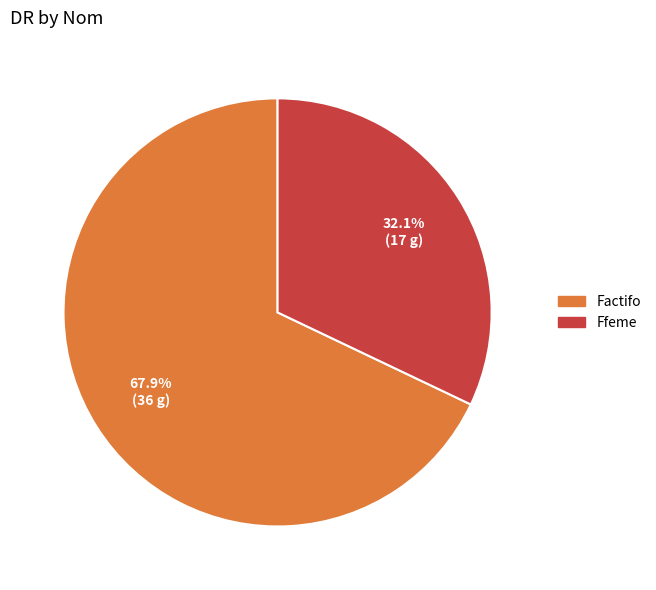

Is it true that Ffeme is 32% of the pie?

True